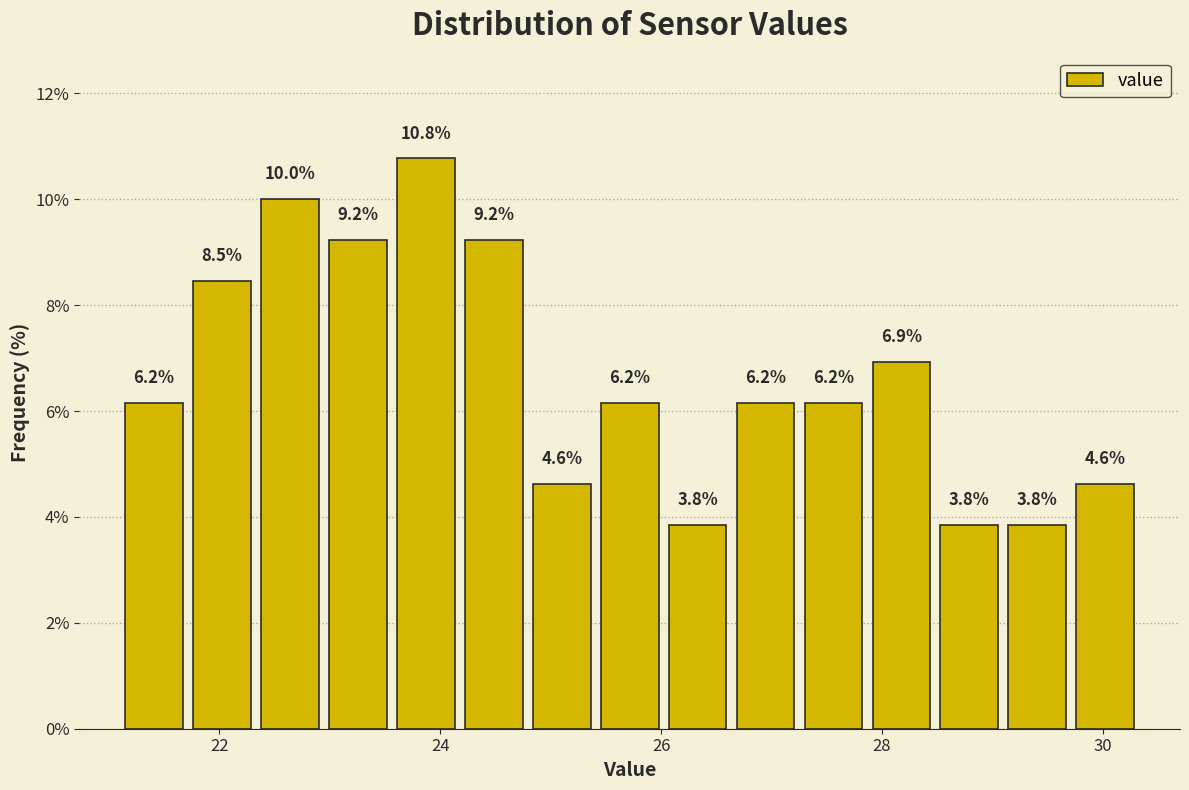

Read against the x-axis, roughly where is the centre of the tallest bar?

23.8